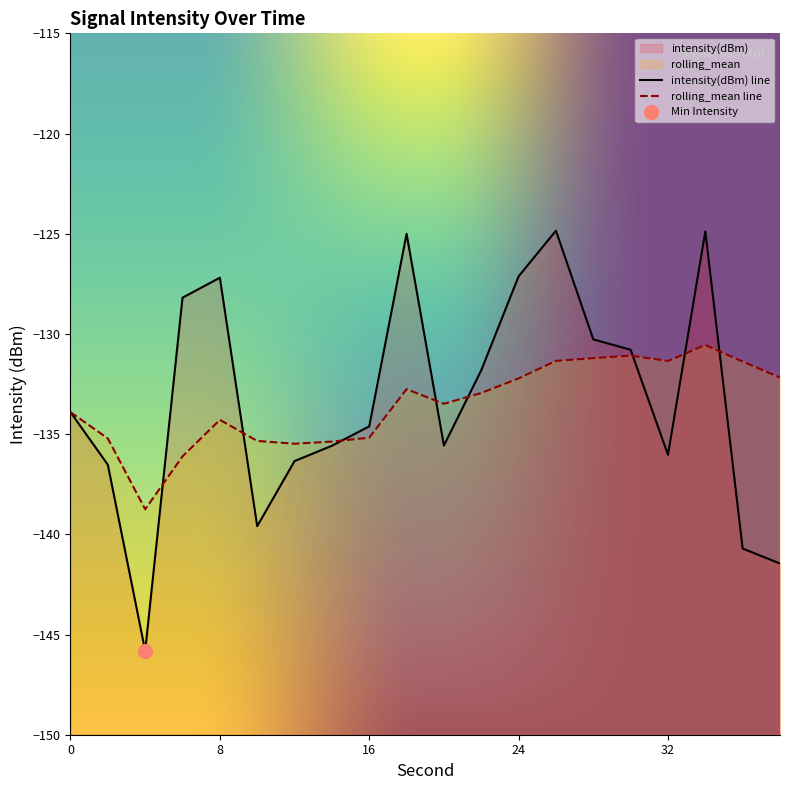

Where do intensity(dBm) and rolling_mean first cross each other?

4 and 6